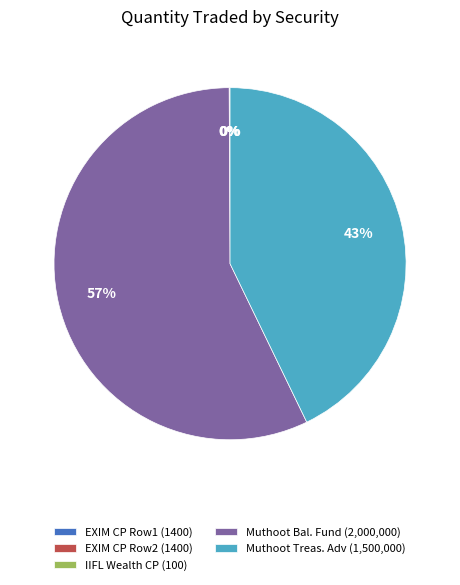

Which category accounts for the majority?

Muthoot Bal. Fund (2,000,000)